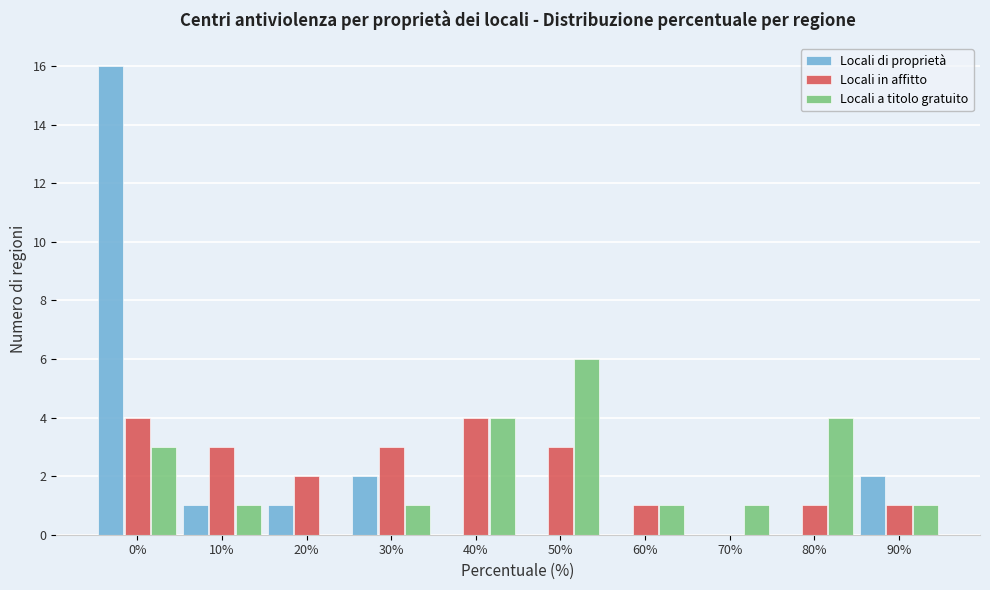

Reading left to right, list all the values displayed in this chart.

Locali di proprietà: 0%=16	10%=1	20%=1	30%=2	40%=0	50%=0	60%=0	70%=0	80%=0	90%=2
Locali in affitto: 0%=4	10%=3	20%=2	30%=3	40%=4	50%=3	60%=1	70%=0	80%=1	90%=1
Locali a titolo gratuito: 0%=3	10%=1	20%=0	30%=1	40%=4	50%=6	60%=1	70%=1	80%=4	90%=1